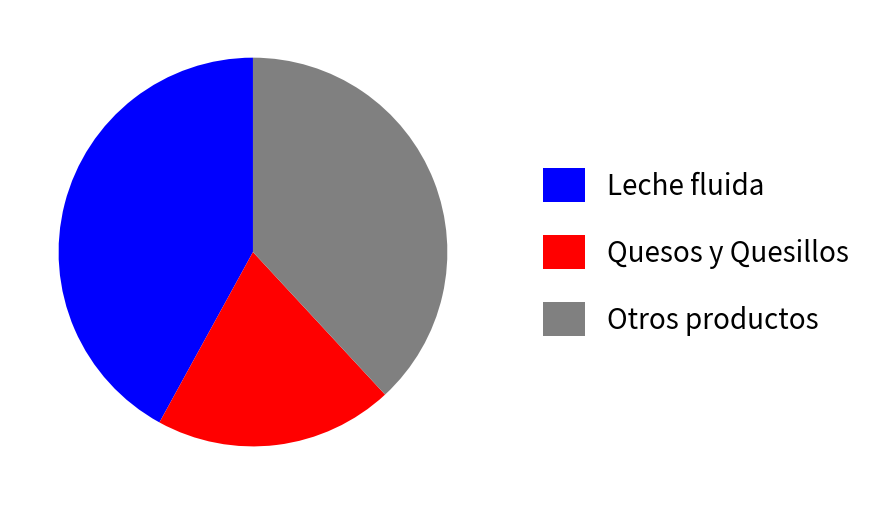

Does any single category account for the majority?

No